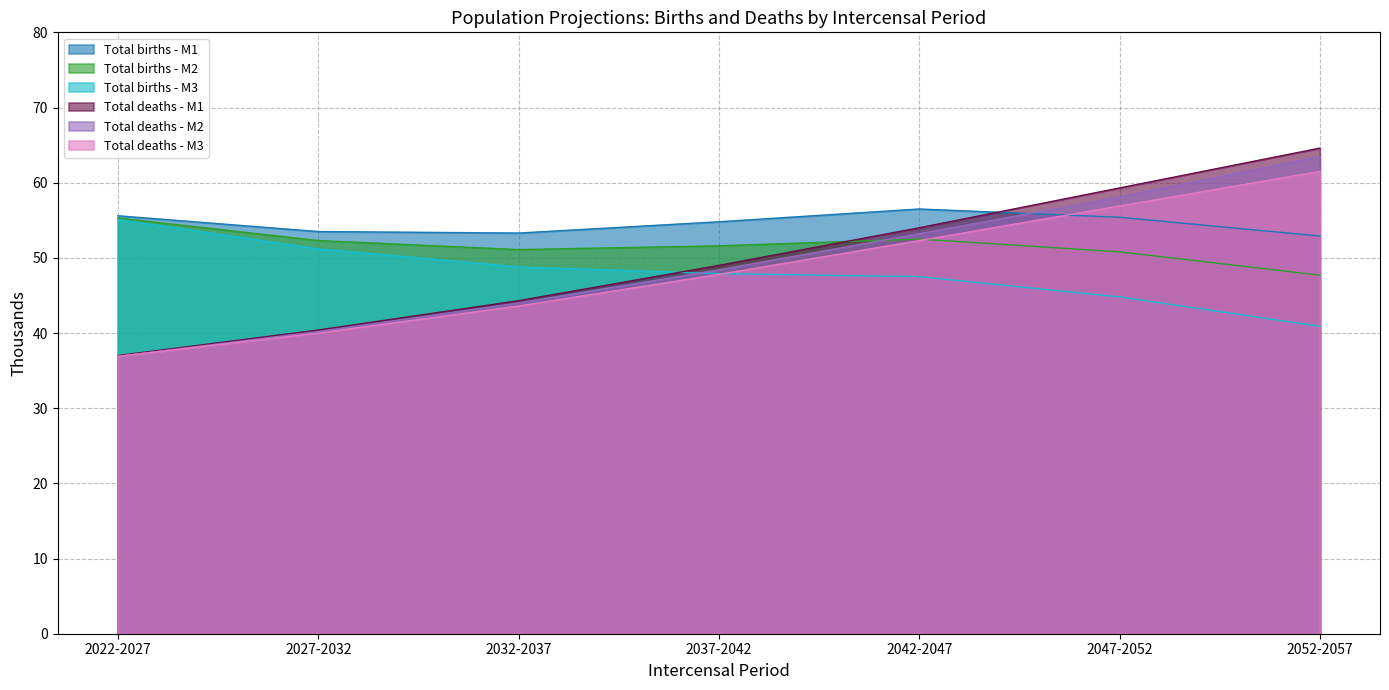

At which category does the chart reach its peak across all series?

2052-2057